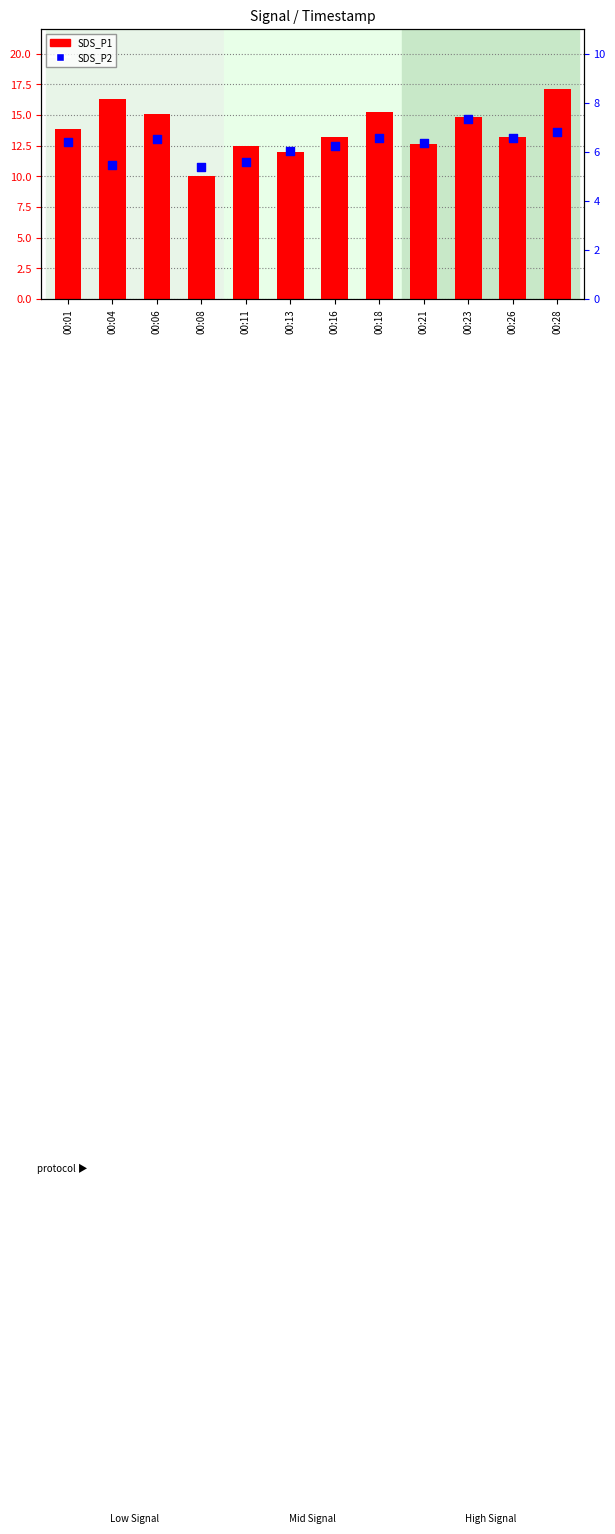

At how many categories does at least one series exceed 8?

12